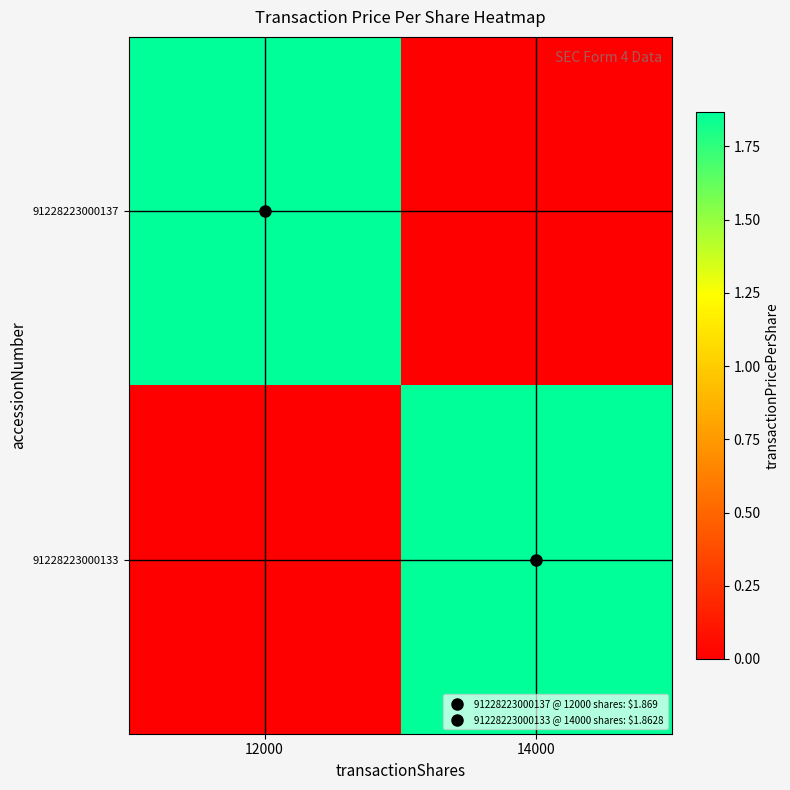

What is the difference between the highest and lowest values at 14000?

1.9